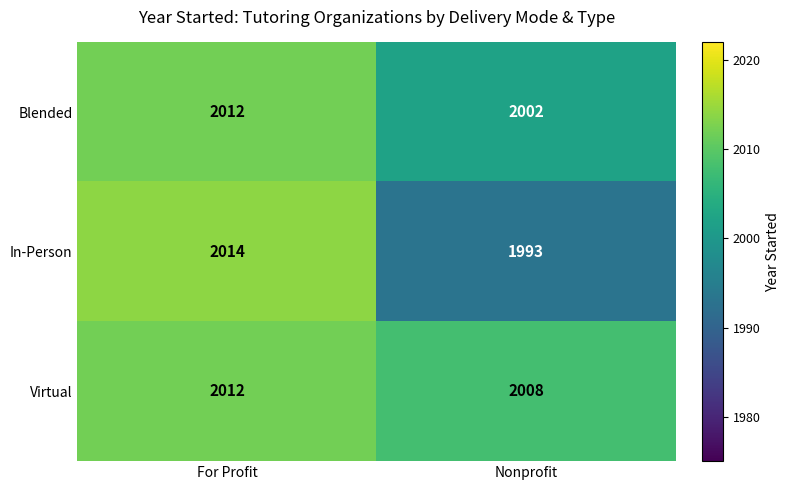

What is the approximate value of Blended at Nonprofit?

2002